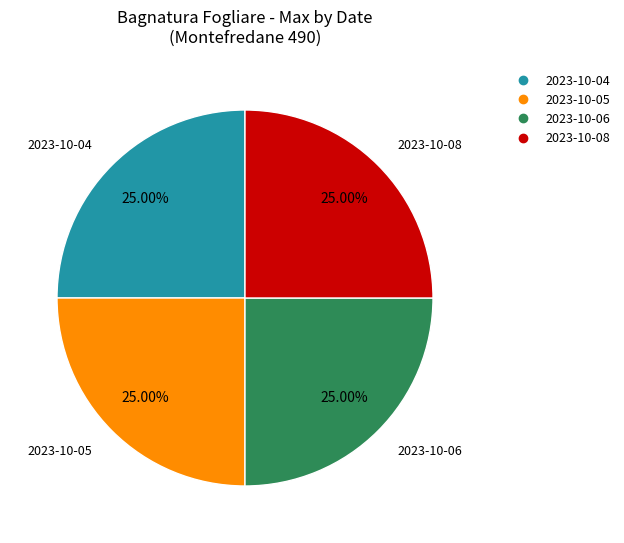

Is there a majority slice in this chart?

No